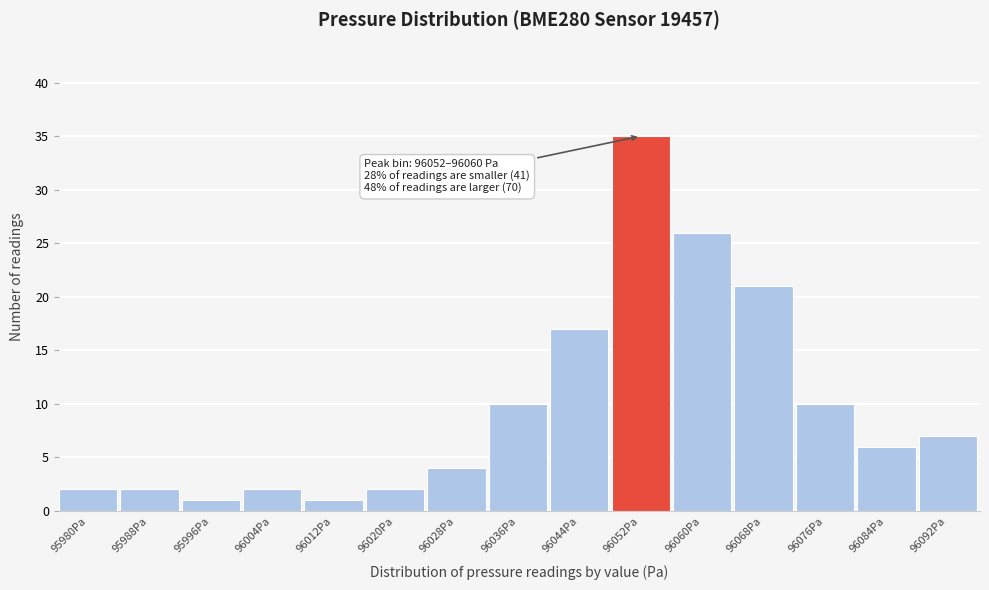

Reading left to right, transcribe all the data shown in this chart.

2	2	1	2	1	2	4	10	17	35	26	21	10	6	7